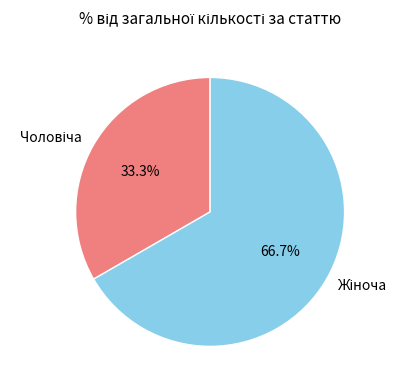

Is there a majority slice in this chart?

Yes